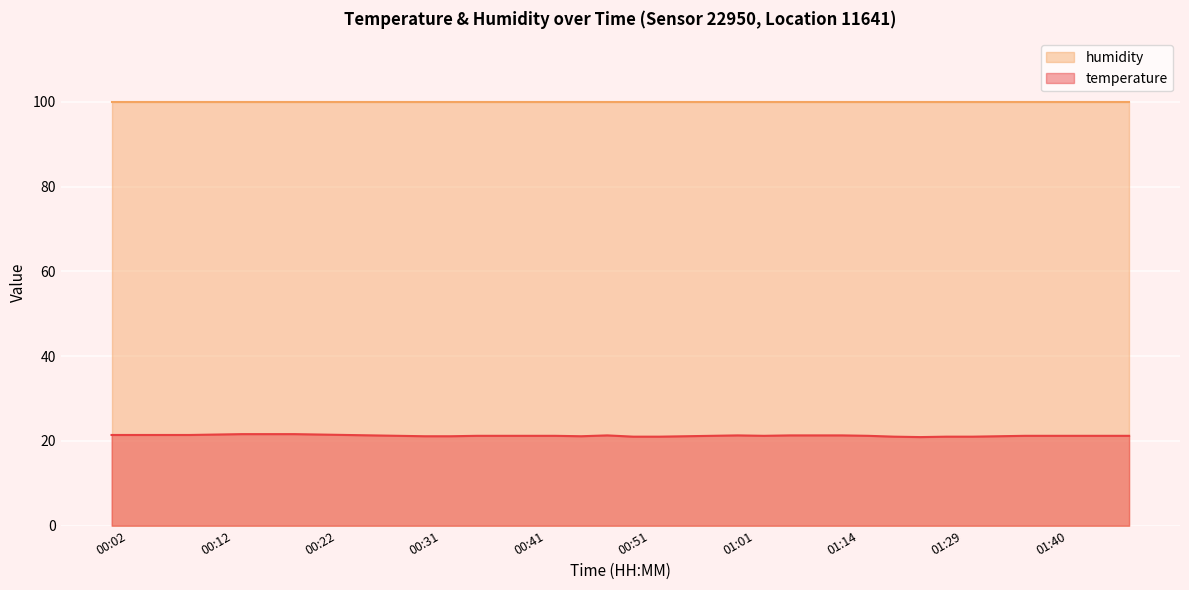

Rank the series by their average value, from highest to lowest.

humidity, temperature